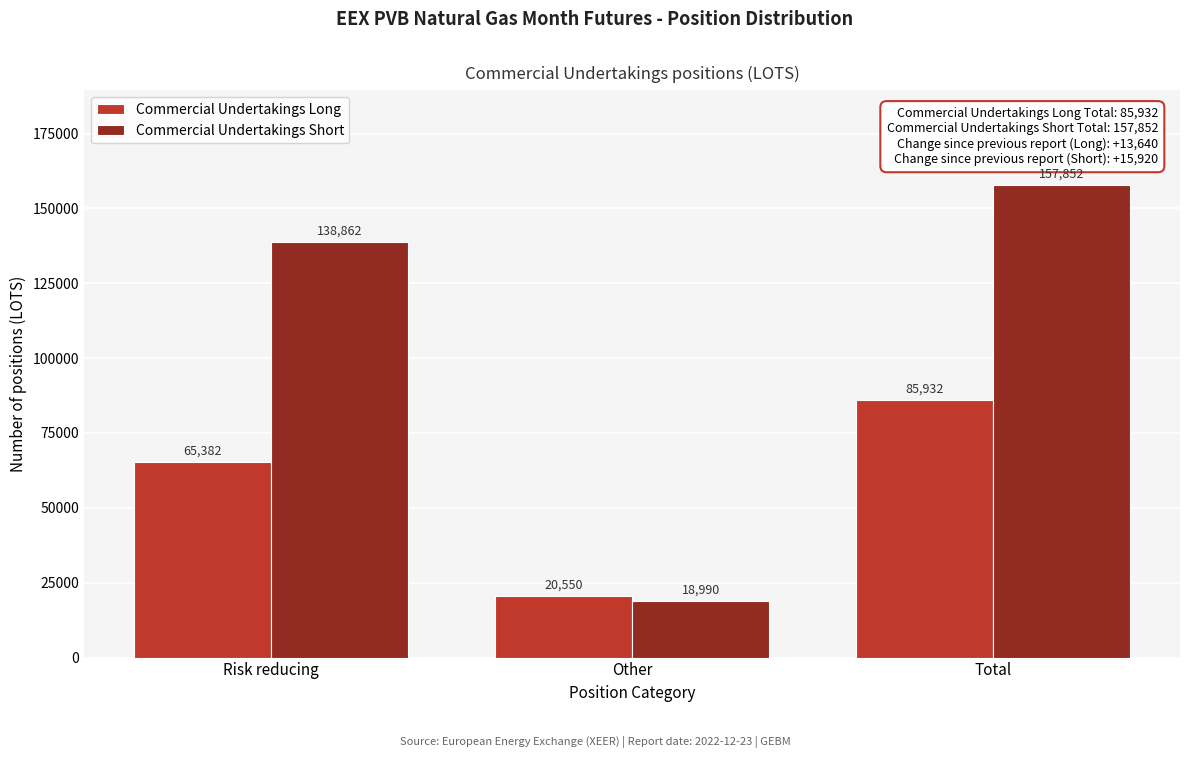

Reading left to right, what are all the values shown in this chart?

Commercial Undertakings Long: Risk reducing=65382	Other=20550	Total=85932
Commercial Undertakings Short: Risk reducing=138862	Other=18990	Total=157852